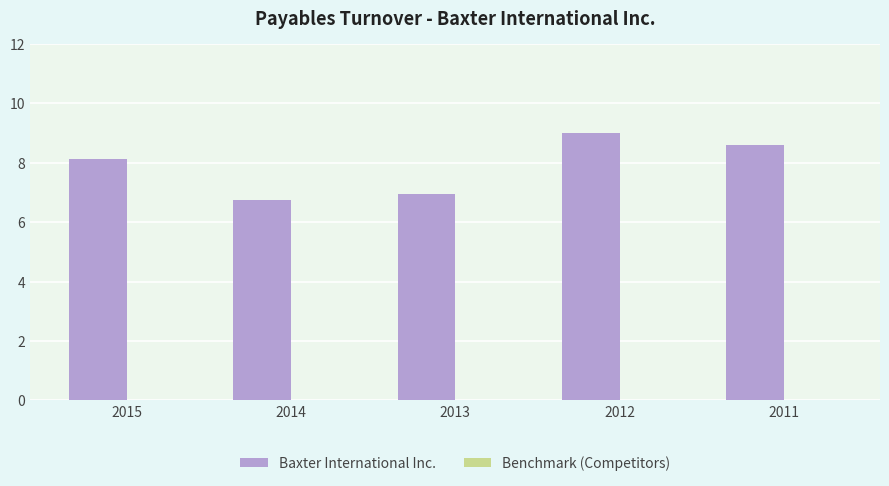

Which has a higher value, 2013 or 2015?

2015